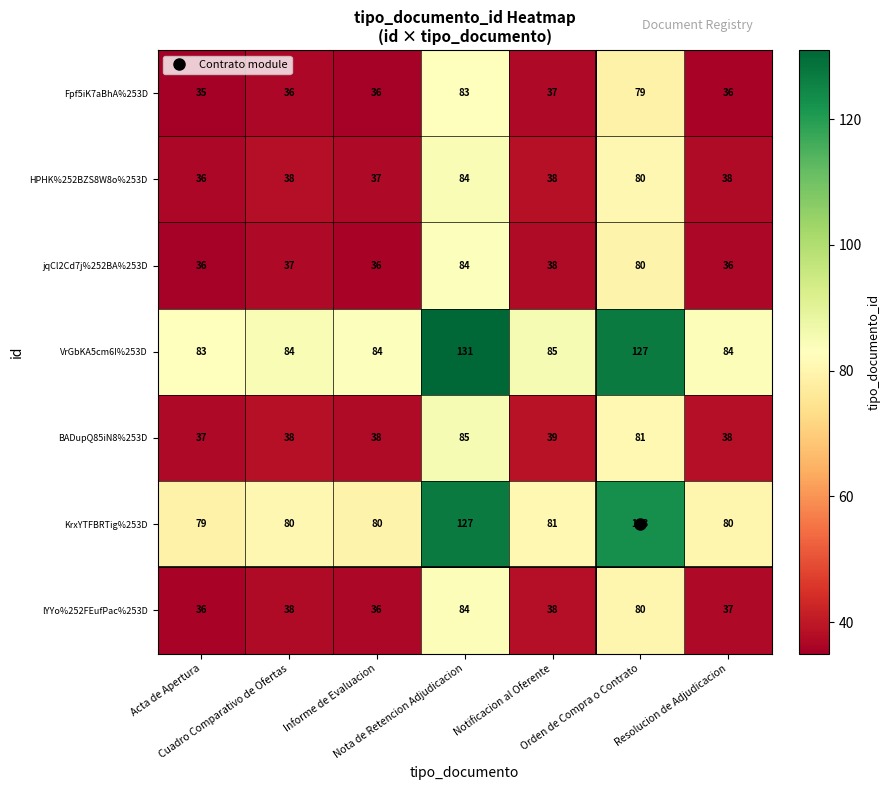

Which series has the largest total across all categories?

VrGbKA5cm6I%253D